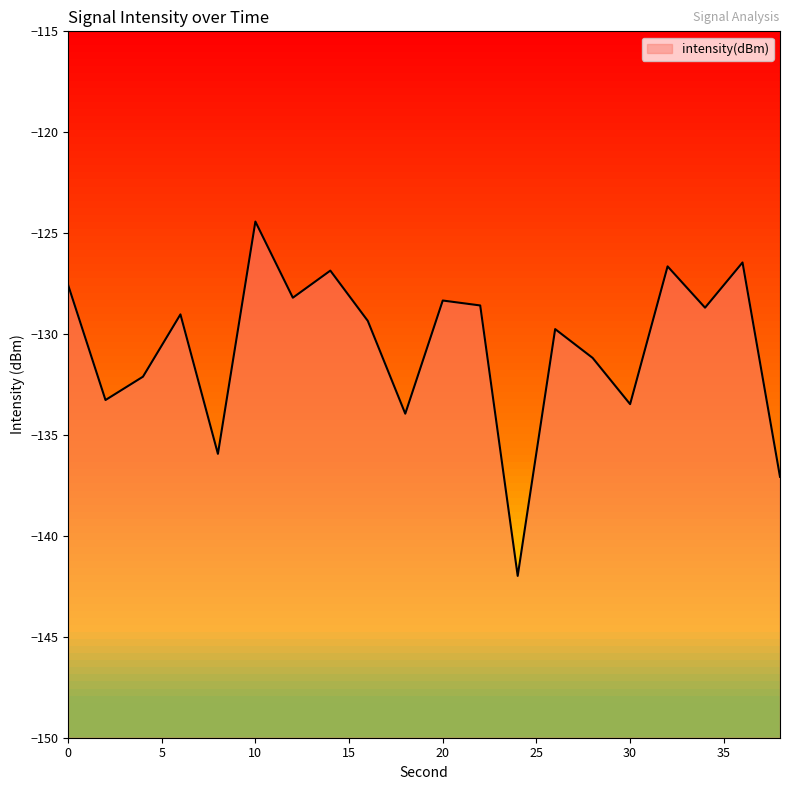

Which label corresponds to the largest value in the chart?

10